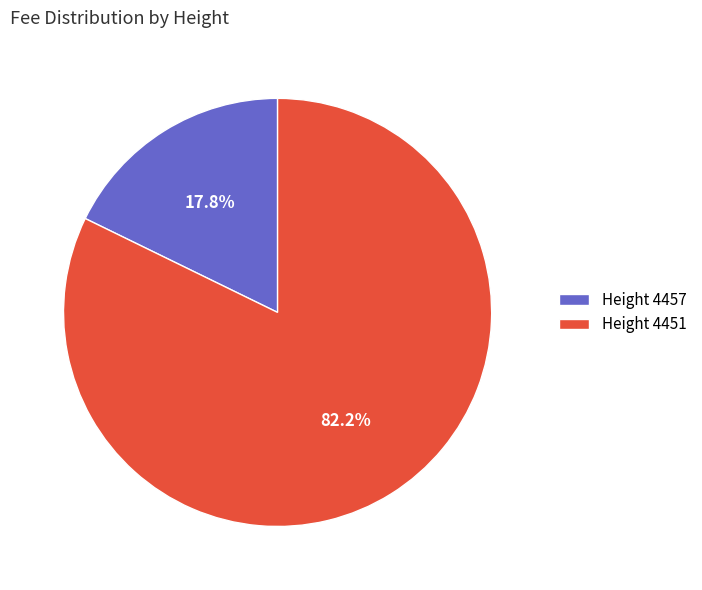

How much of the chart is everything except Height 4451?

17.8%